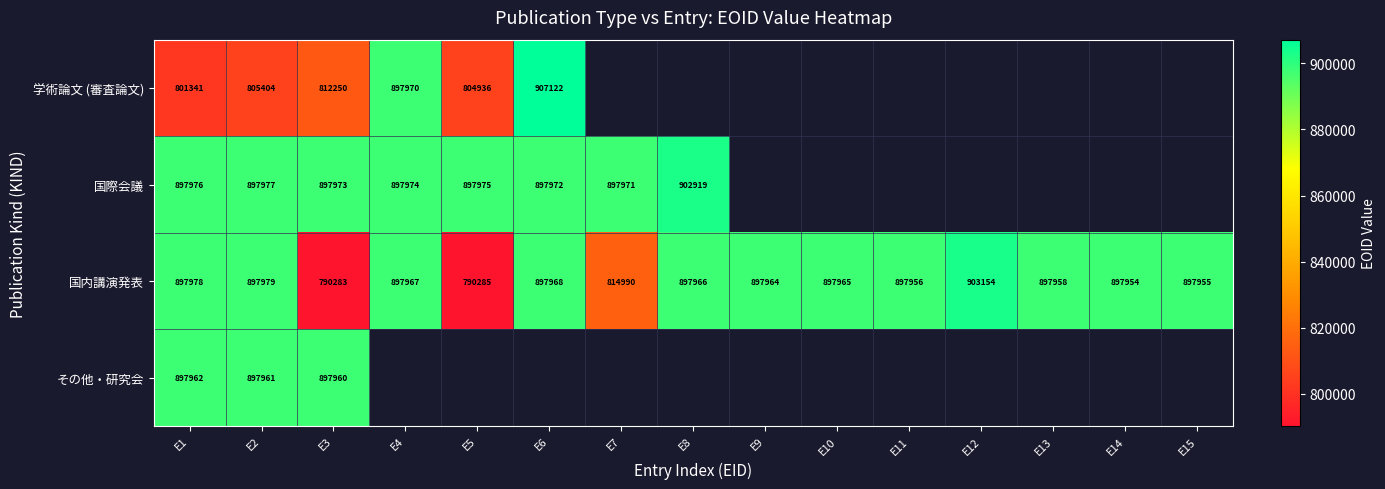

Between E11 and E2, which is larger?

E2